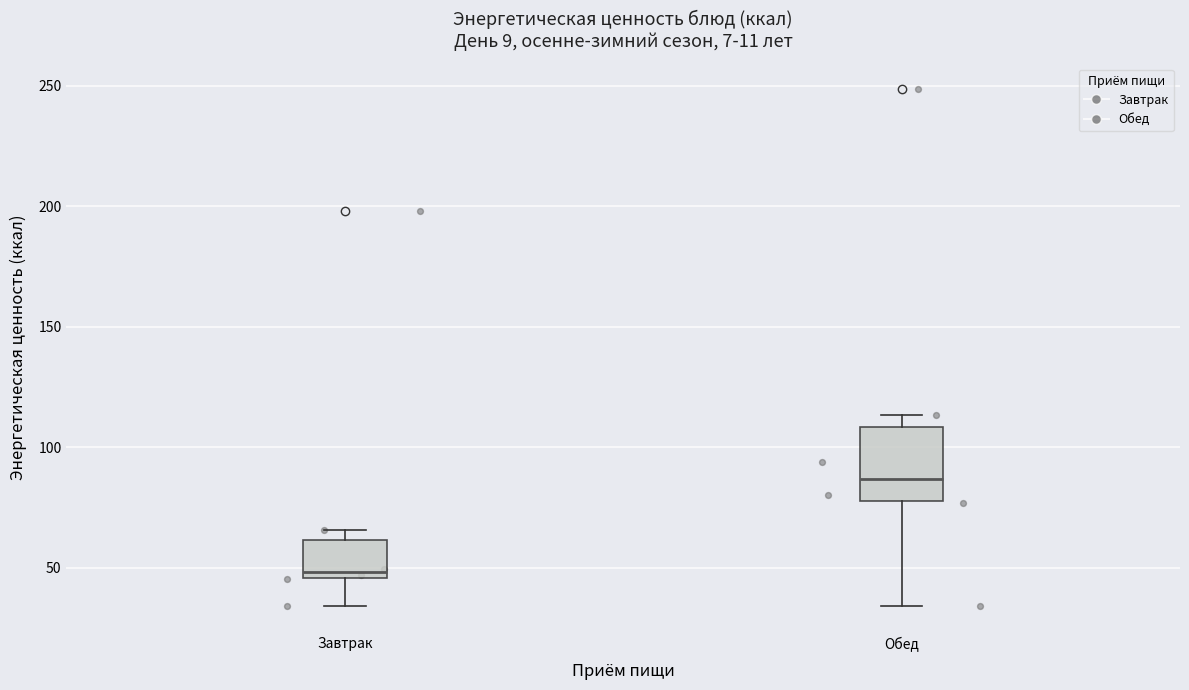

Where is the upper edge of the box for Обед on the y-axis? The values are not printed on the chart, so give them approximately, as read against the axis.

110